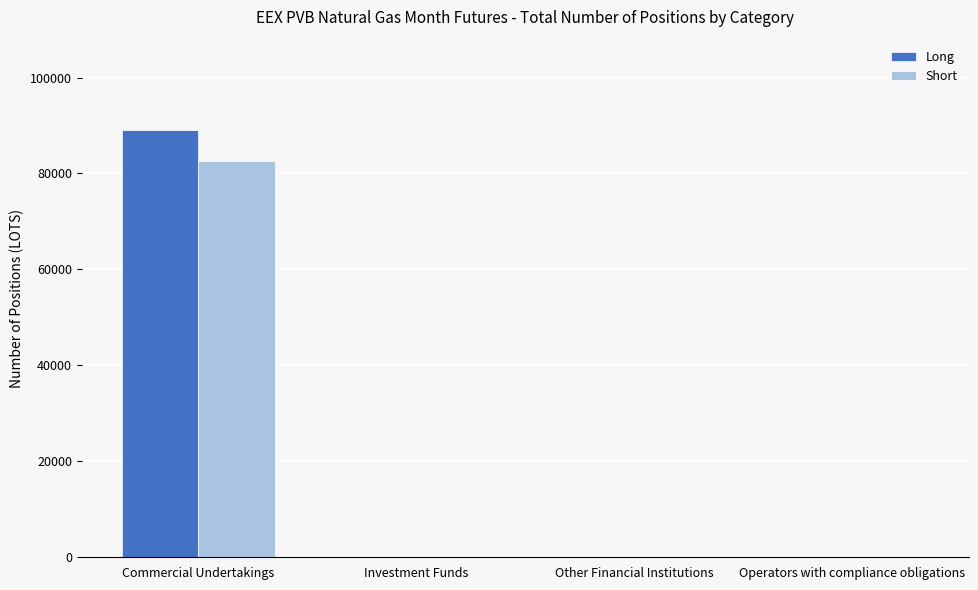

True or false: Long has a value of 33326 at Investment Funds.

False